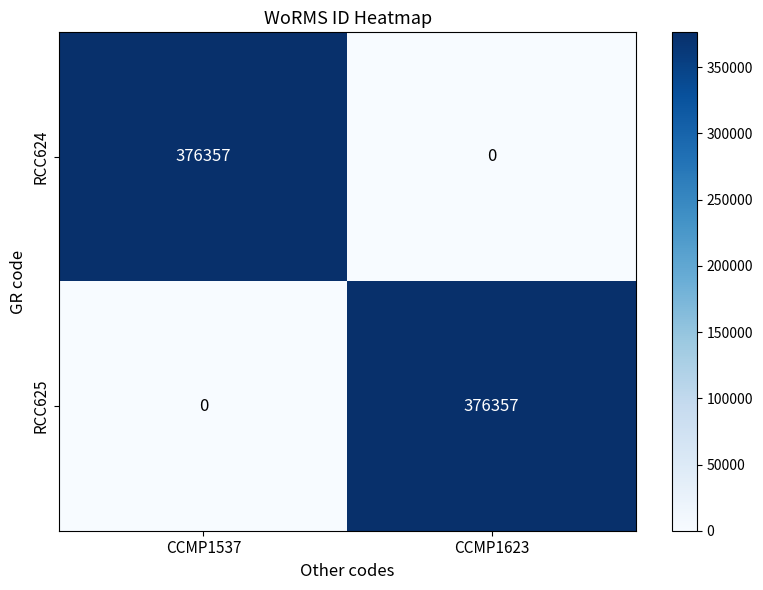

What is the difference between the RCC625 values at CCMP1623 and CCMP1537?

376357